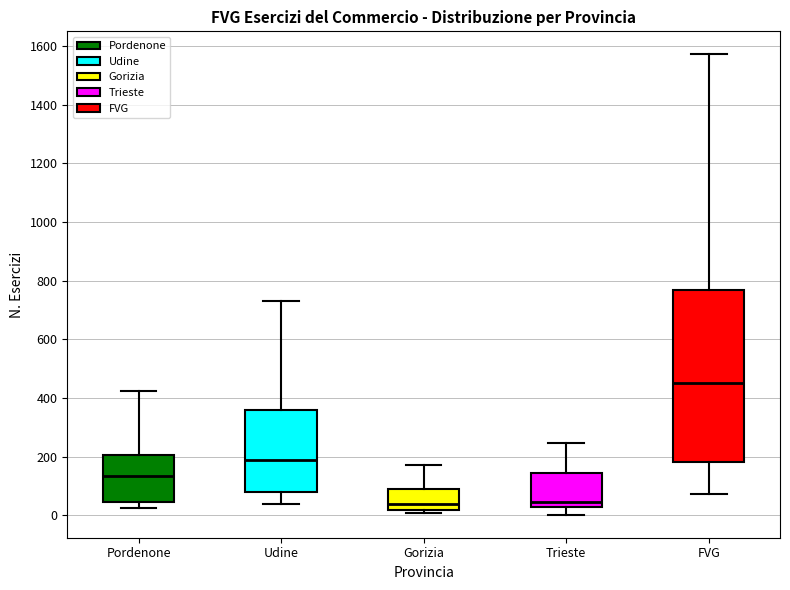

Comparing the boxes themselves (not the whiskers), which one is the tallest?

FVG